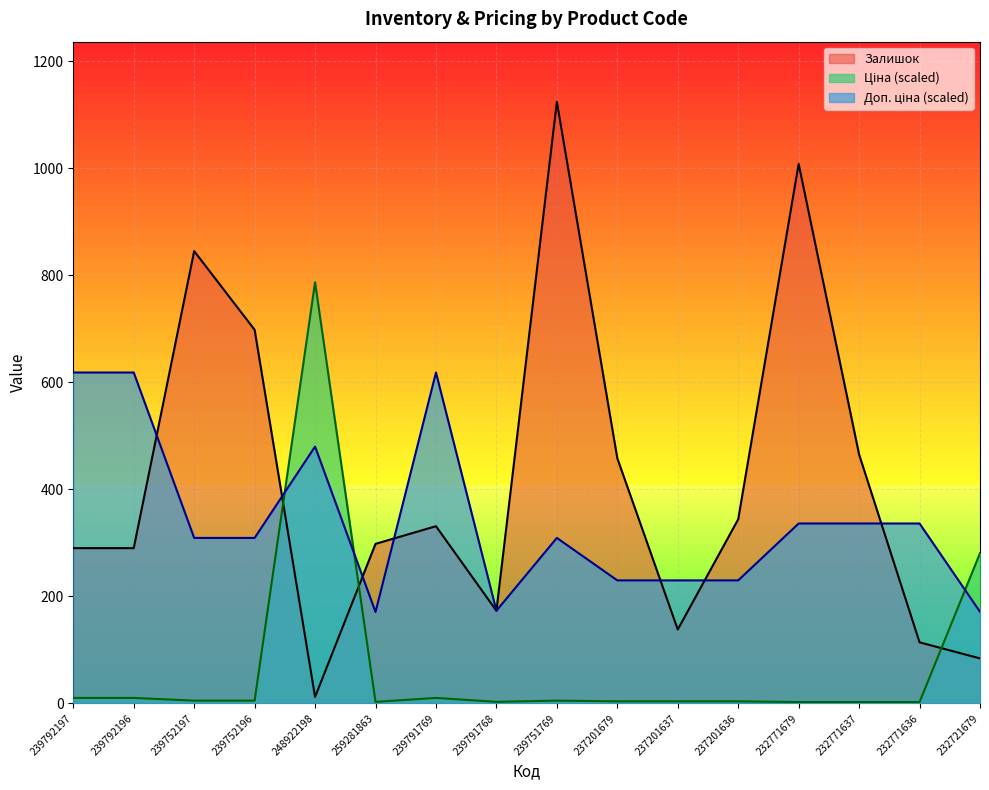

True or false: Доп. ціна has more than 2 interior local peaks.

True